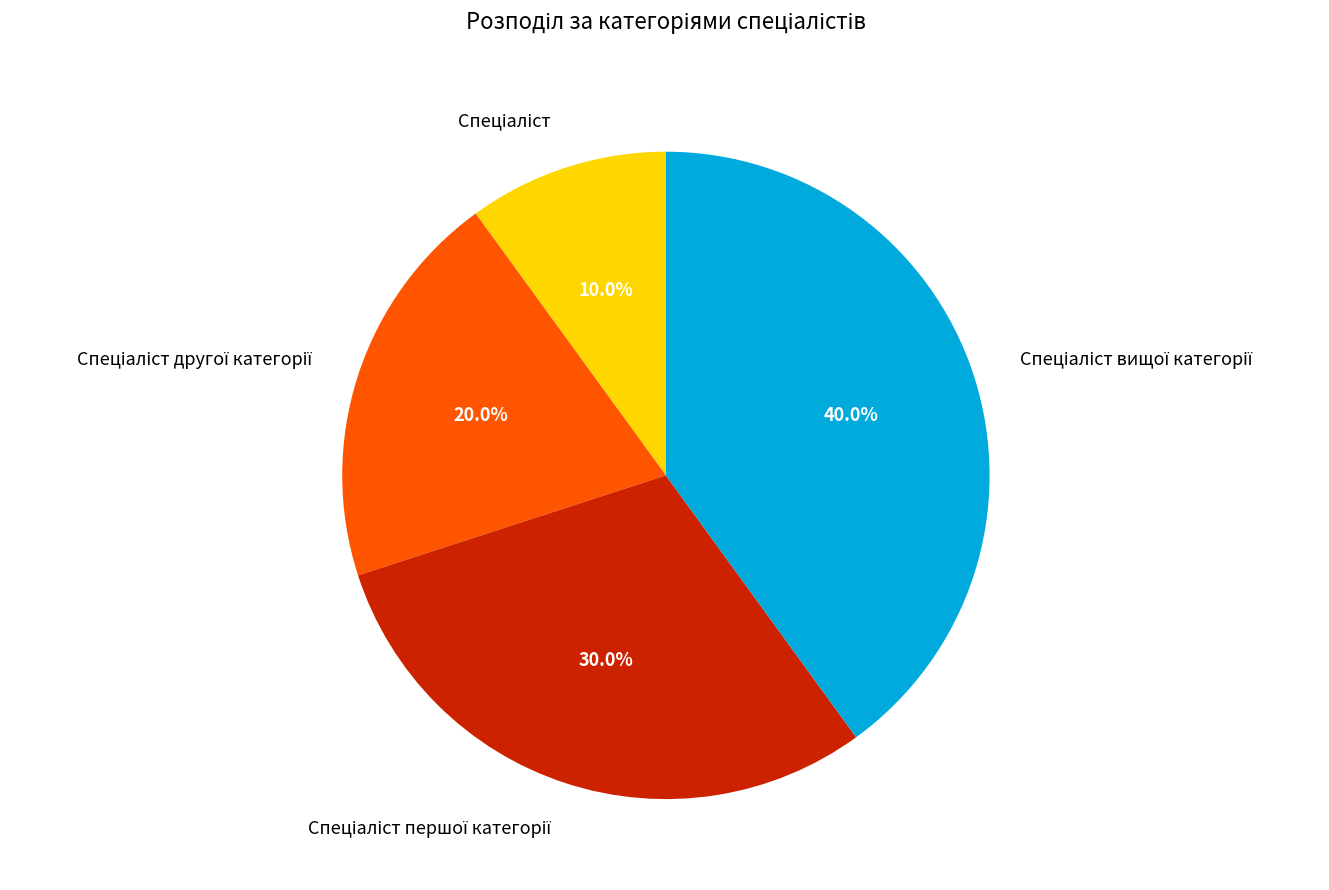

Is there a majority slice in this chart?

No